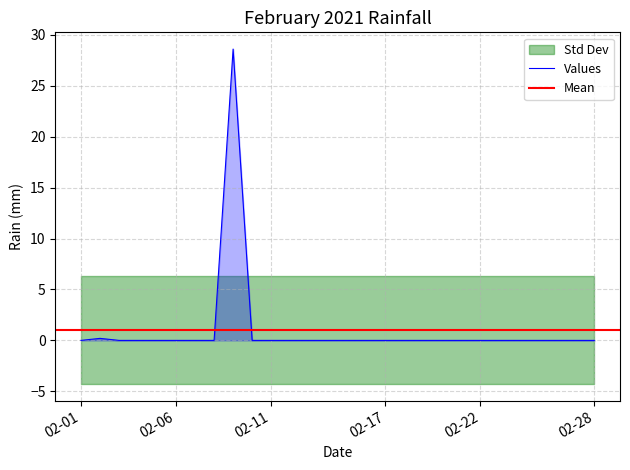

How many data points does each series have?

28